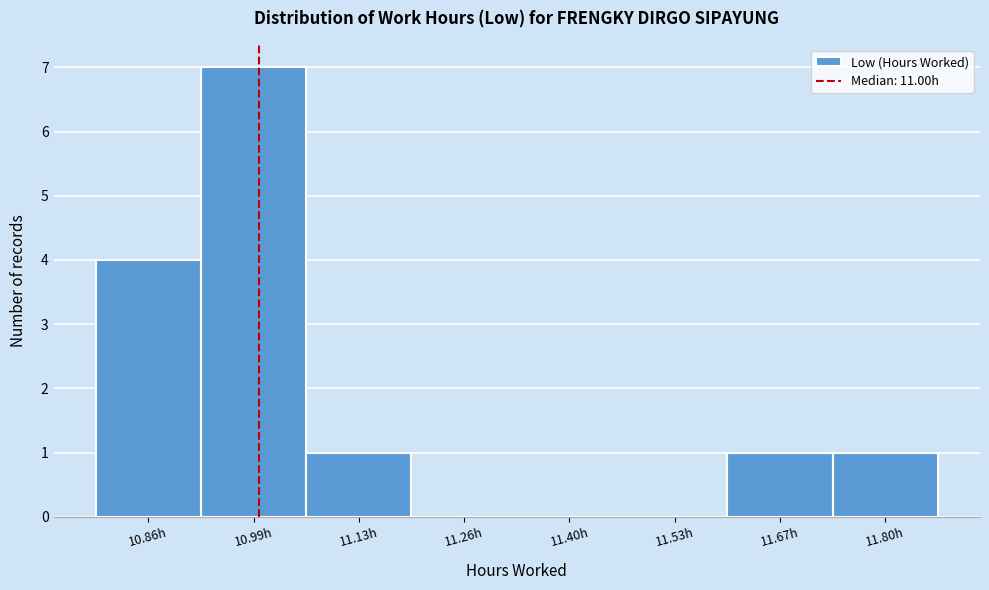

Reading left to right, list every bar in this chart as the range it spans on the x-axis followed by its height. Neither the bar edges nor the heights are printed on the chart, so give them approximately, as read against the axes.

10.790 to 10.925: 4
10.925 to 11.060: 7
11.060 to 11.195: 1
11.195 to 11.330: 0
11.330 to 11.465: 0
11.465 to 11.600: 0
11.600 to 11.735: 1
11.735 to 11.870: 1